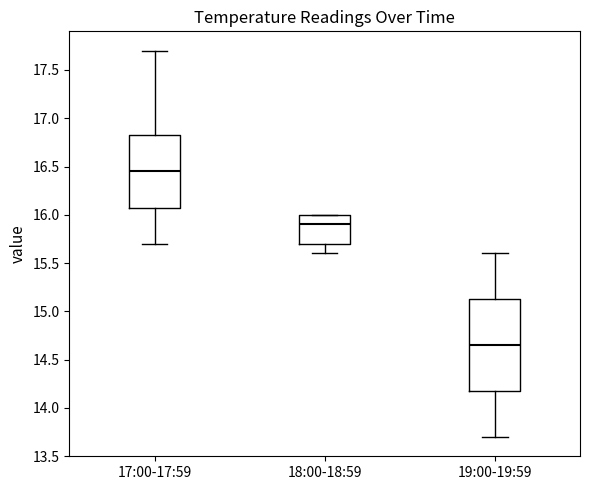

Reading left to right, read every box against the y-axis: the position of its median line, the range the box covers, and the ends of its whiskers. The values are not printed on the chart, so give them approximately, as read against the axis.

17:00-17:59: median 16.45, box 16.10 to 16.85, whiskers 15.70 to 17.70
18:00-18:59: median 15.90, box 15.70 to 16.00, whiskers 15.60 to 16.00
19:00-19:59: median 14.65, box 14.20 to 15.15, whiskers 13.70 to 15.60